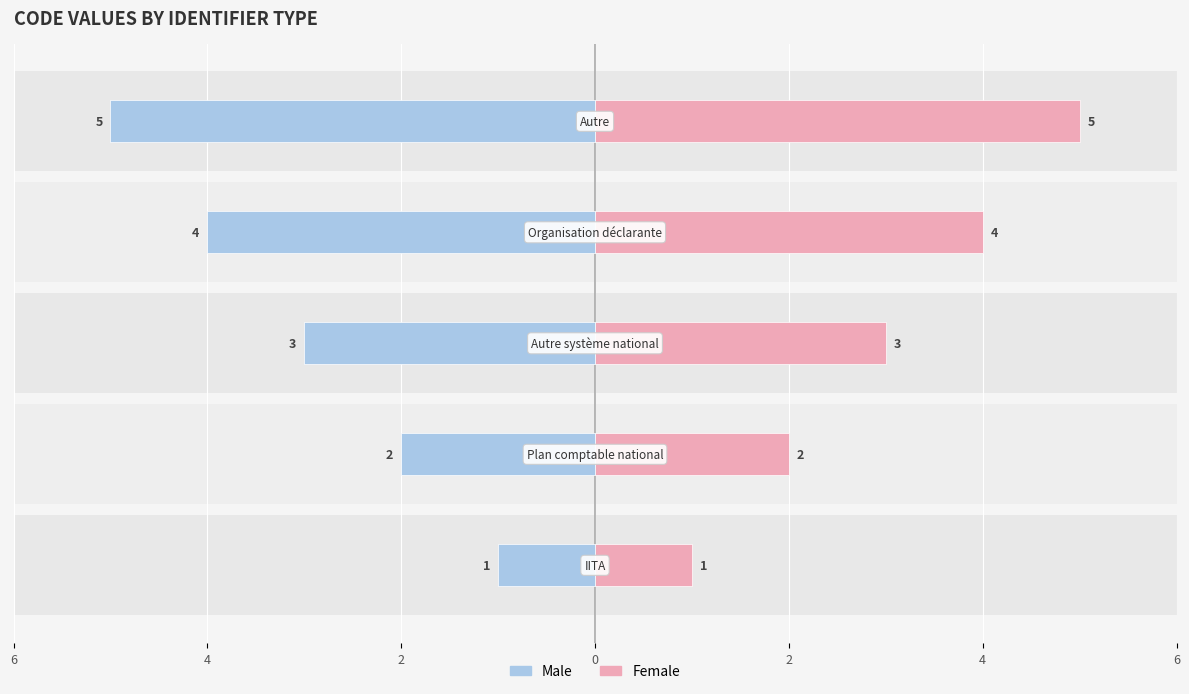

How many data points in Female are less than 3?

2